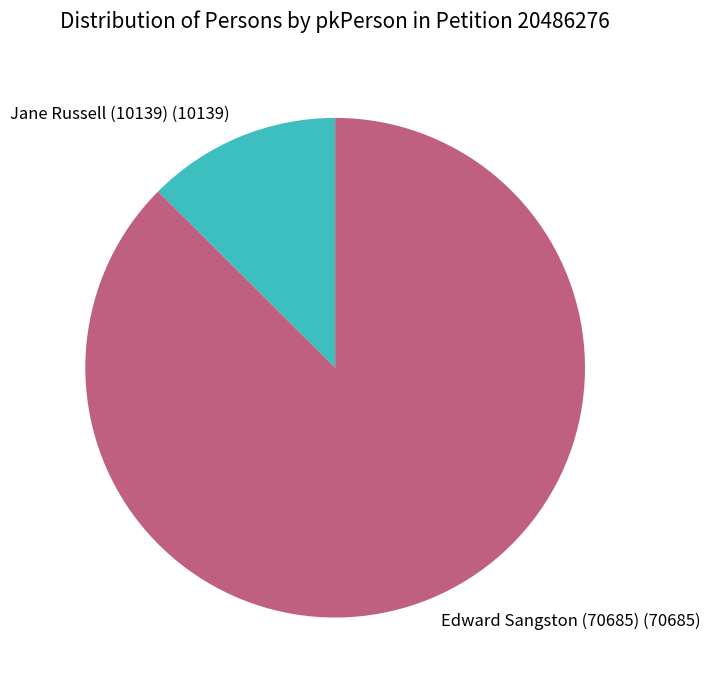

Does any single category account for the majority?

Yes